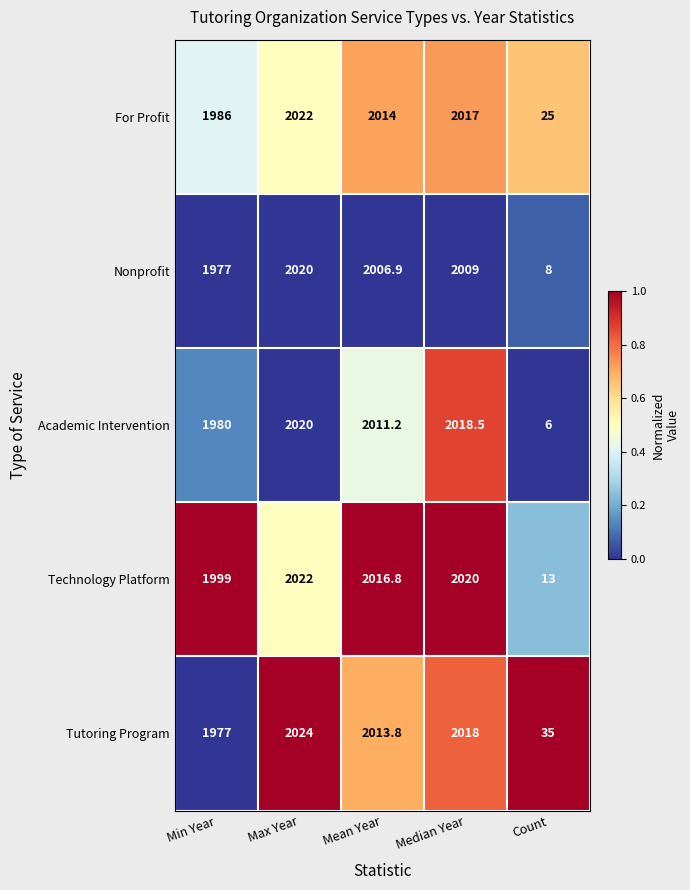

Rank the categories by Academic Intervention value from highest to lowest.

Max Year, Median Year, Mean Year, Min Year, Count